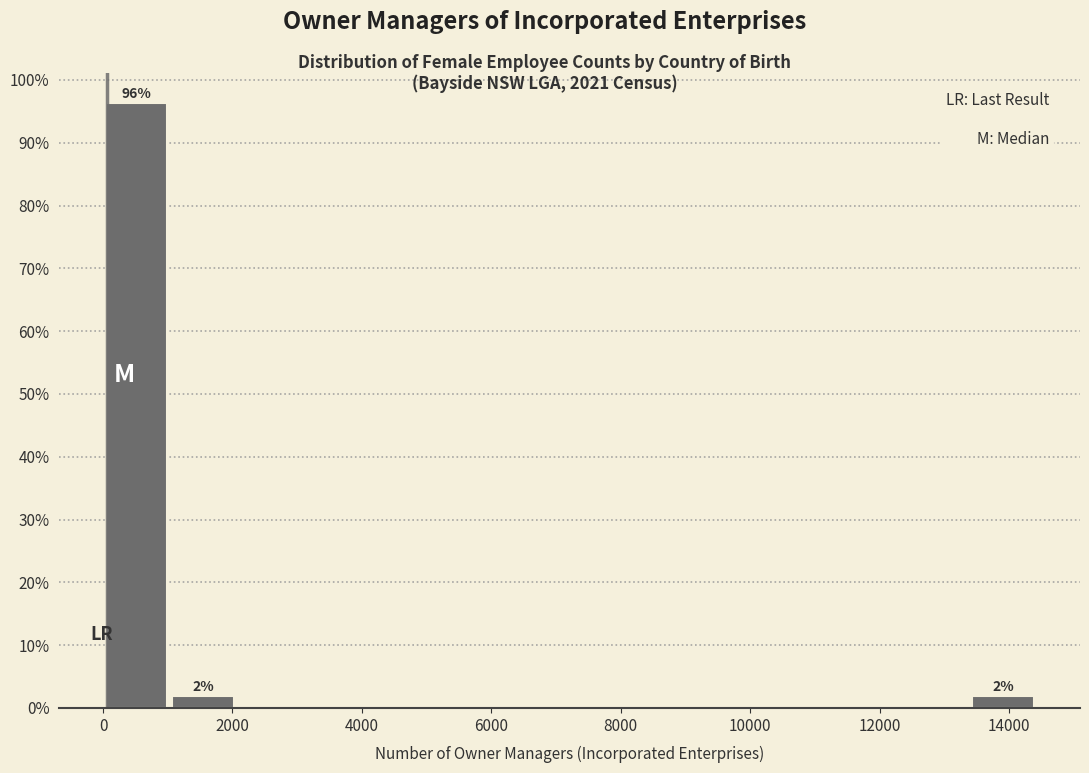

Which range on the x-axis has the tallest bar?

0 to 1000